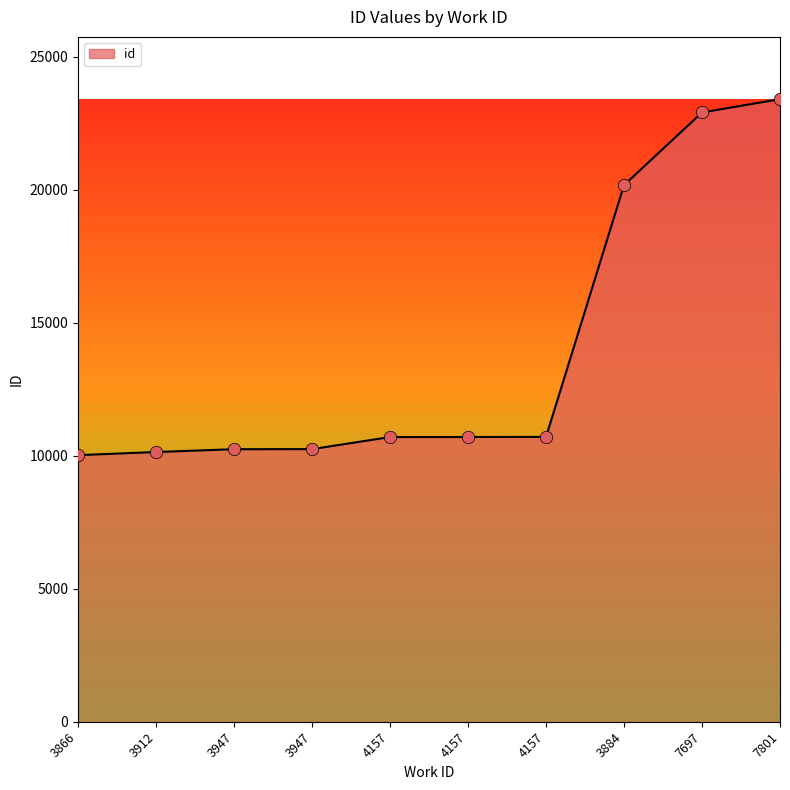

How many lines are shown in the chart?

1